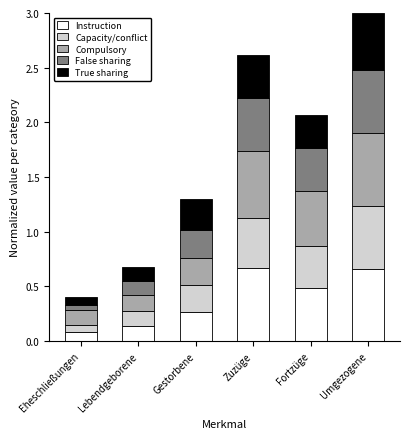

How many series are shown in this chart?

5